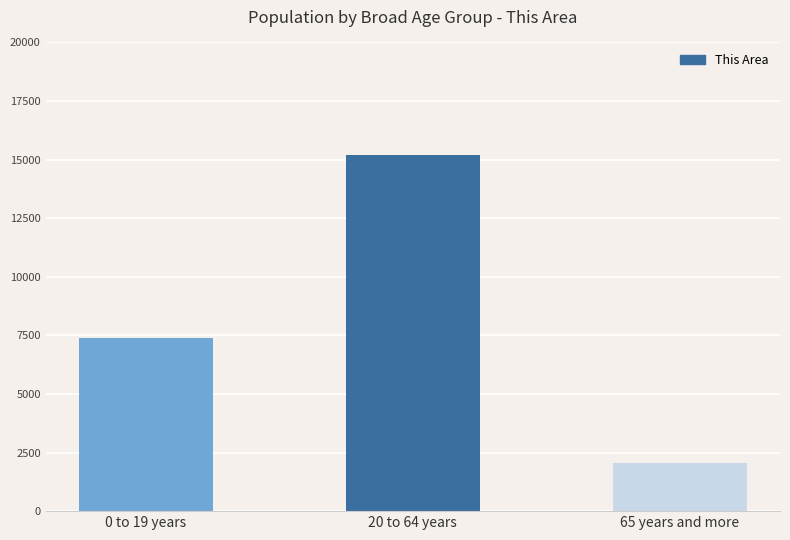

List the labels in order of value, smallest first.

65 years and more, 0 to 19 years, 20 to 64 years